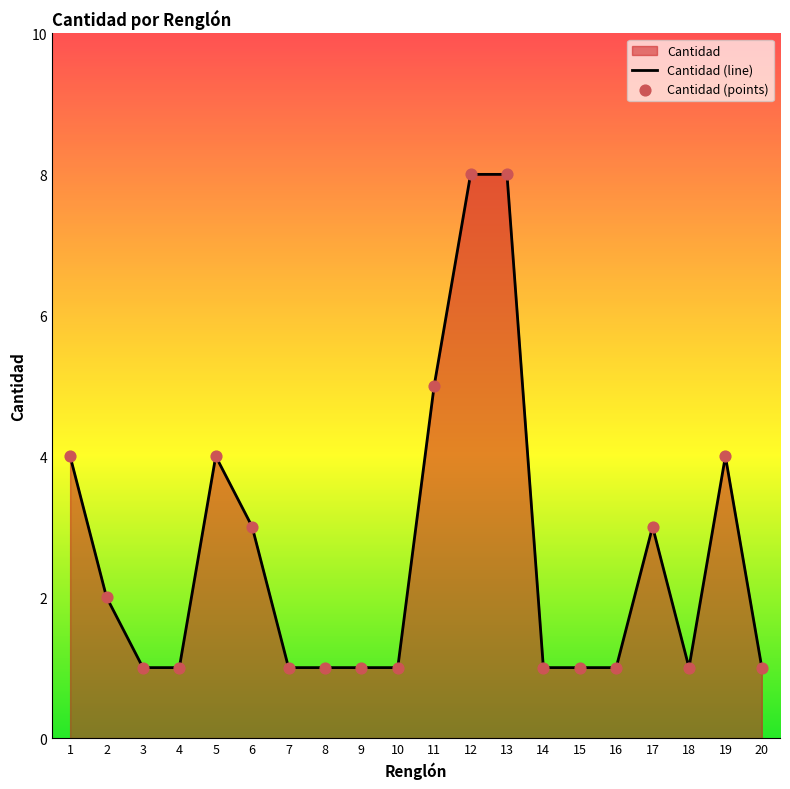

Which series has the largest Y range (max minus min)?

Cantidad (line)